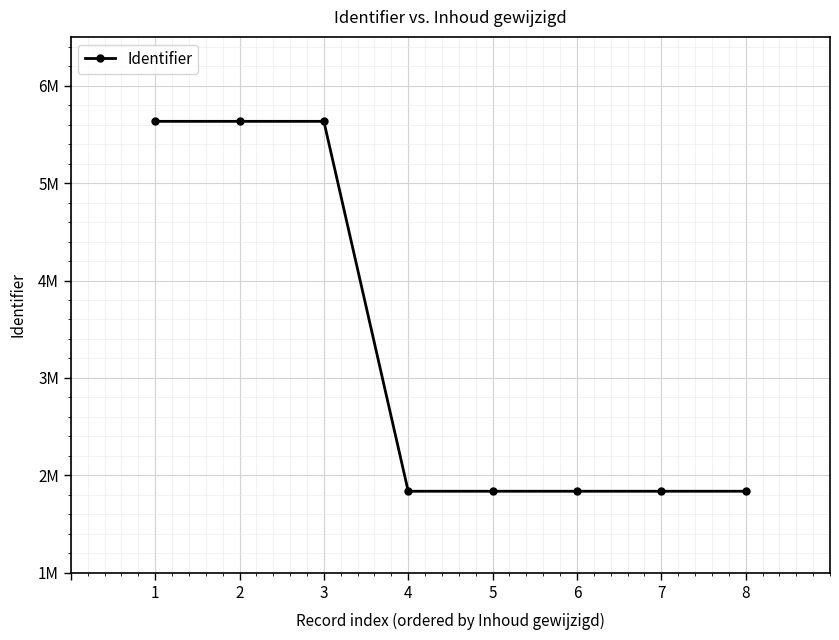

Does the chart have visible grid lines?

Yes